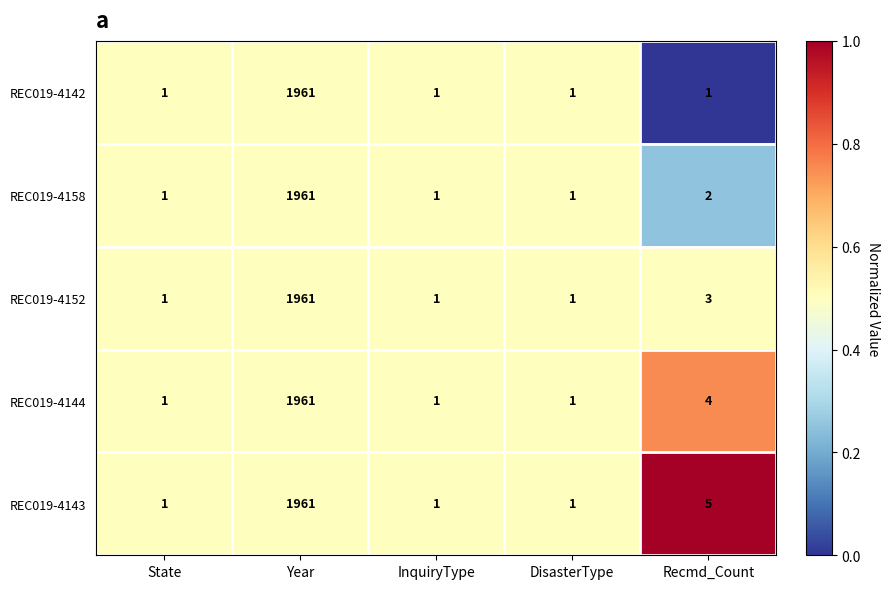

What is the sum of all REC019-4158 values?

1966